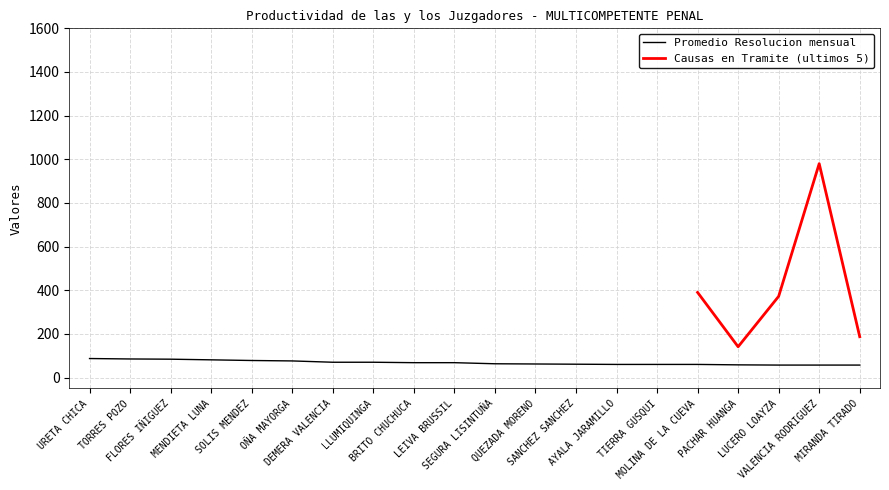

The value at URETA CHICA is 147. True or false?

False